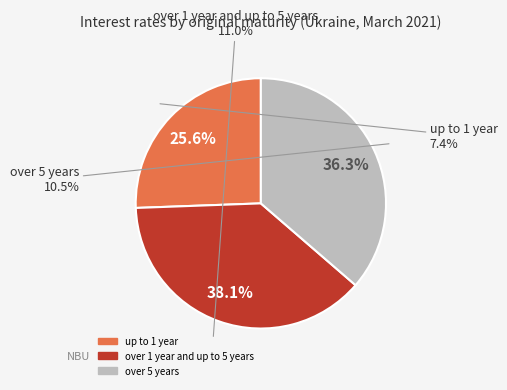

What portion of the pie excludes up to 1 year?

74.4%